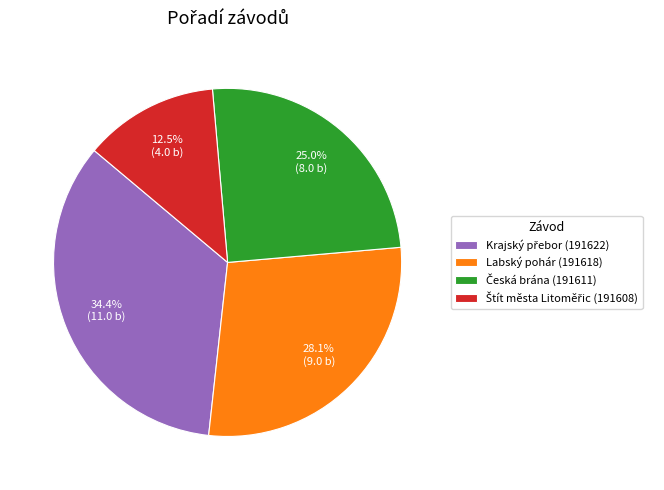

Is there any slice that represents more than half of the pie?

No